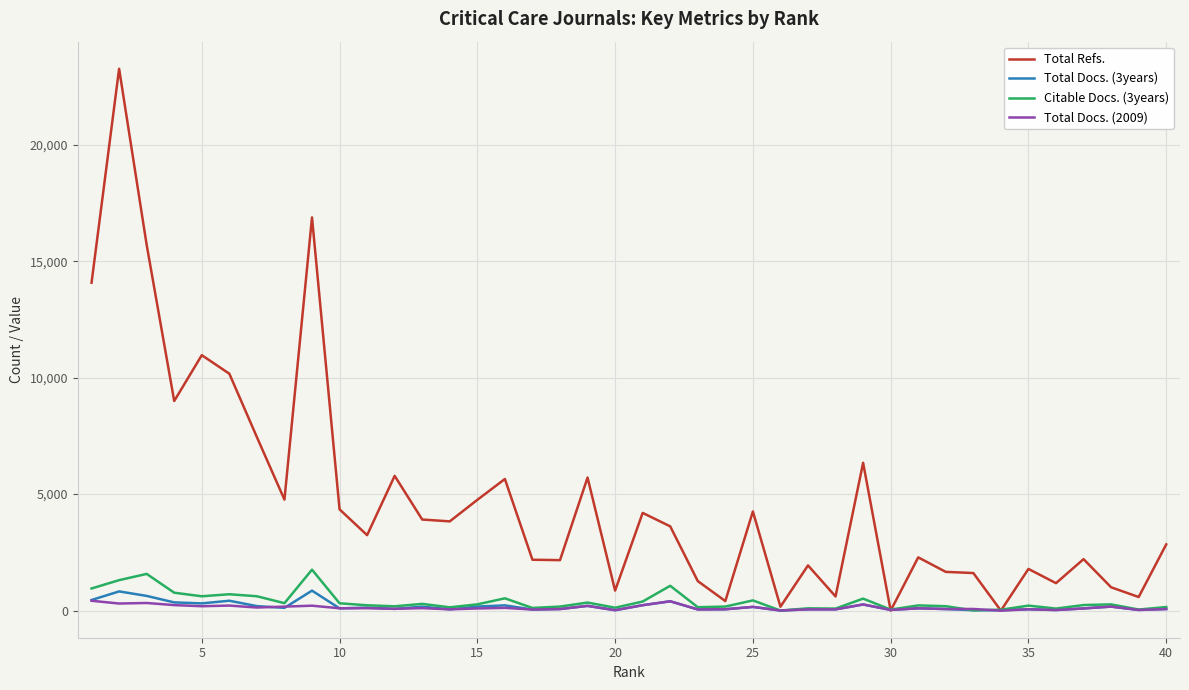

Which series has the widest spread of values?

Total Refs.